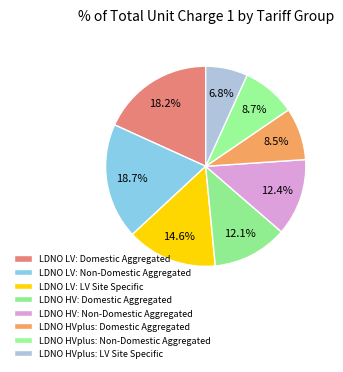

How many segments does this pie chart have?

8